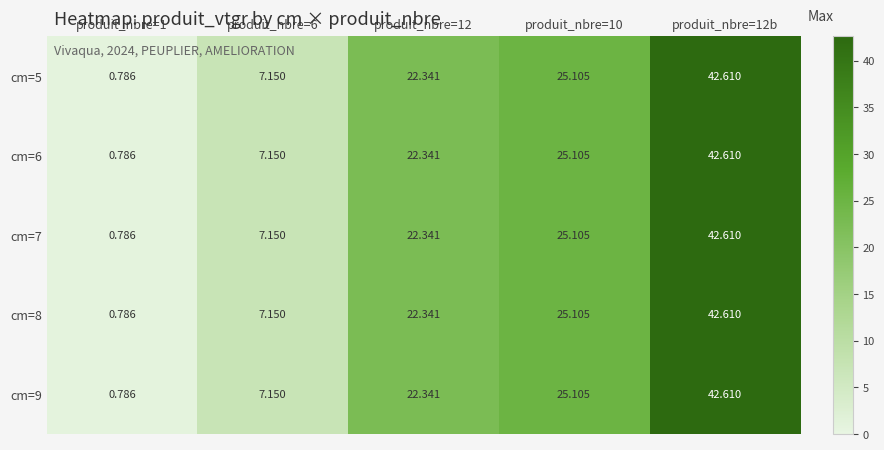

Is the value of cm=7 at produit_nbre=6 greater than the value of cm=5 at produit_nbre=10?

No